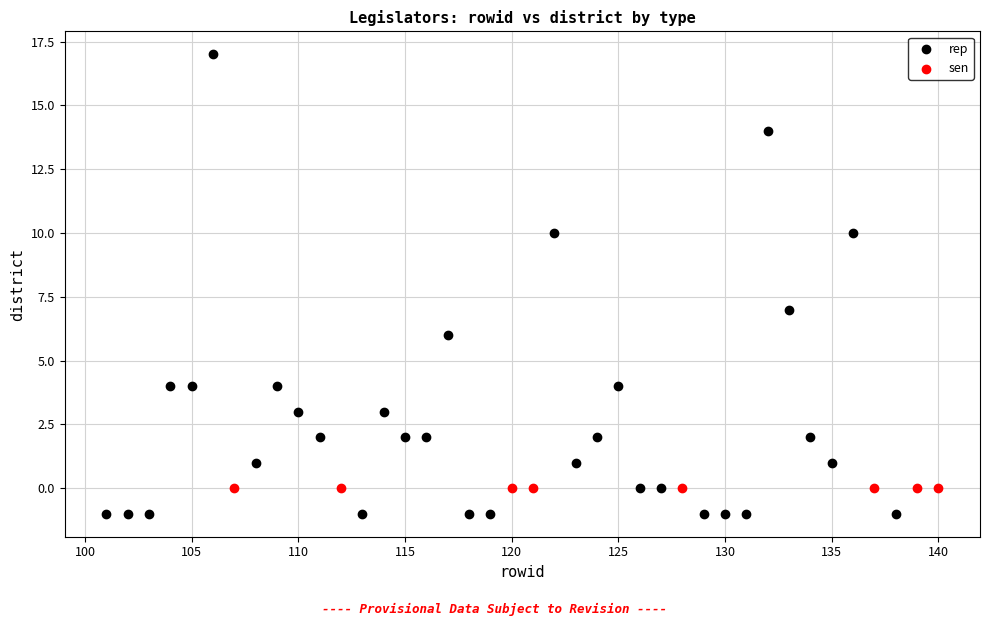

Which series contains the highest Y value?

rep